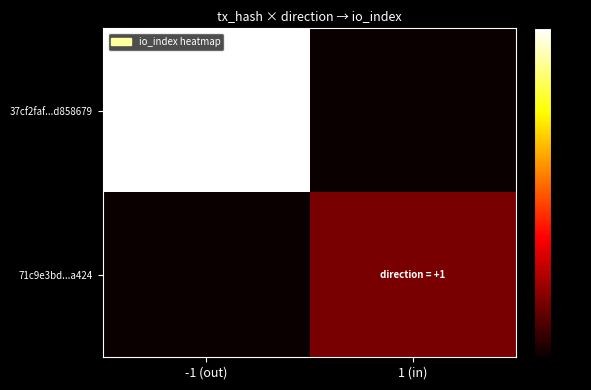

Between 1 (in) and -1 (out), which is larger?

-1 (out)